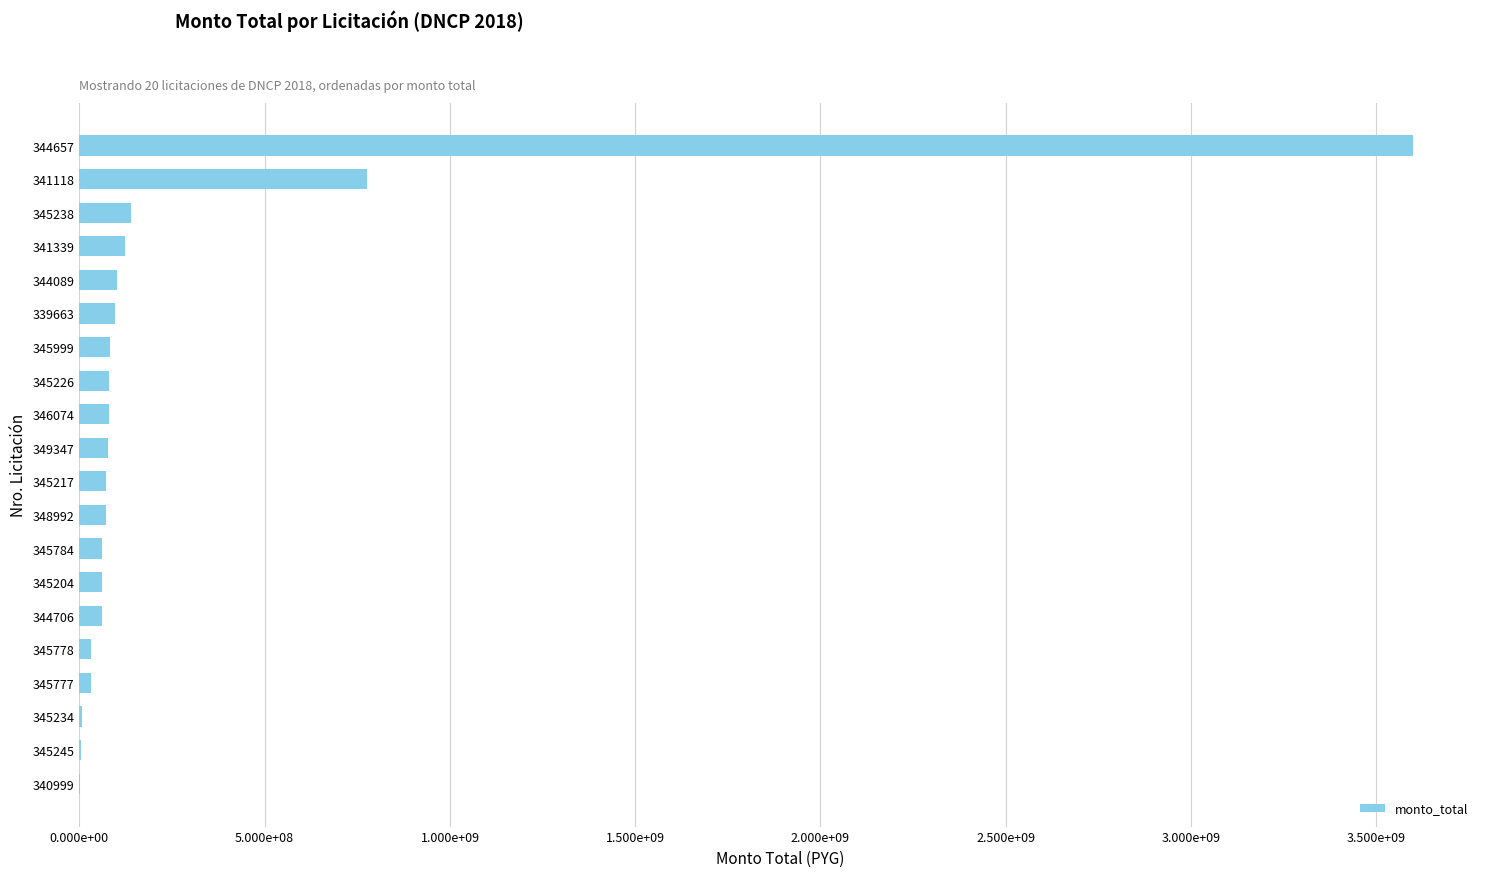

Are the bars horizontal?

Yes